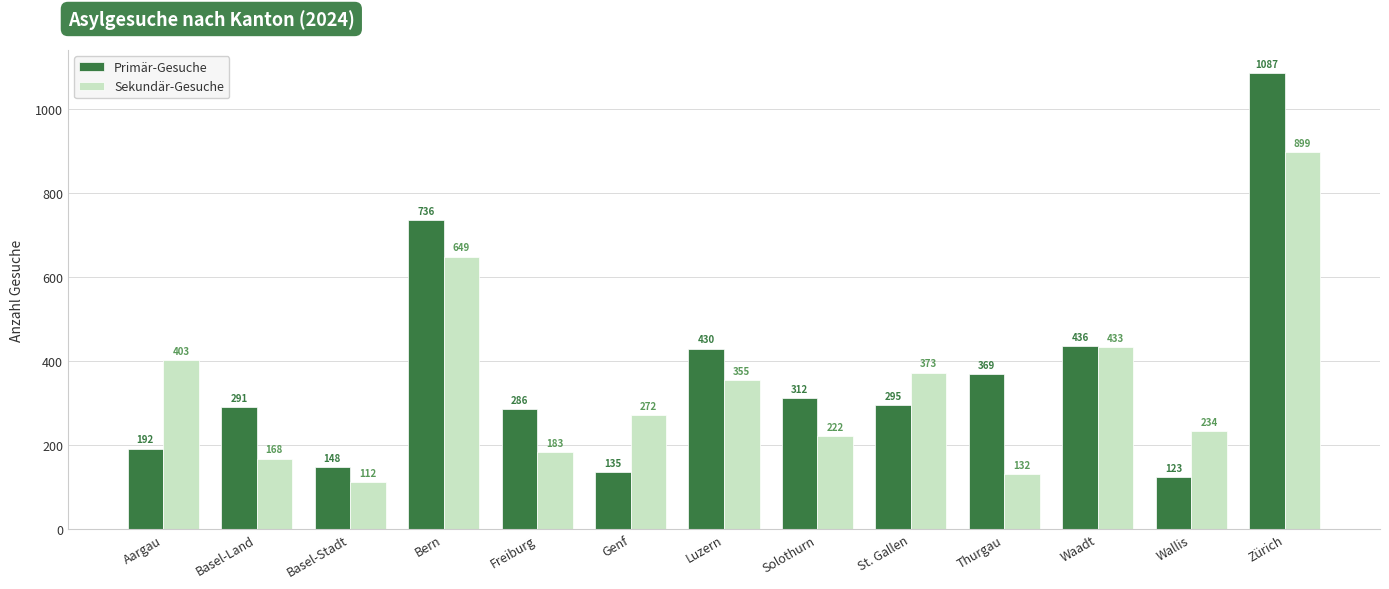

What is the sum of all Primär-Gesuche values?

4840